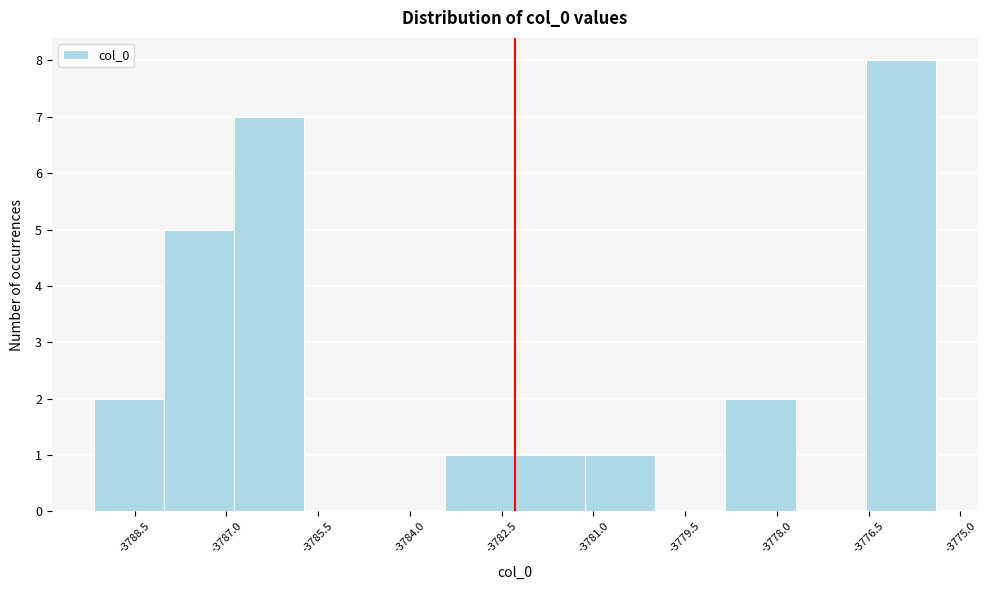

Reading left to right, list every bar in this chart as the range it spans on the x-axis followed by its height. Neither the bar edges nor the heights are printed on the chart, so give them approximately, as read against the axes.

-3789.2 to -3788.0: 2
-3788.0 to -3786.8: 5
-3786.8 to -3785.8: 7
-3785.8 to -3784.6: 0
-3784.6 to -3783.4: 0
-3783.4 to -3782.2: 1
-3782.2 to -3781.2: 1
-3781.2 to -3780.0: 1
-3780.0 to -3778.8: 0
-3778.8 to -3777.6: 2
-3777.6 to -3776.6: 0
-3776.6 to -3775.4: 8